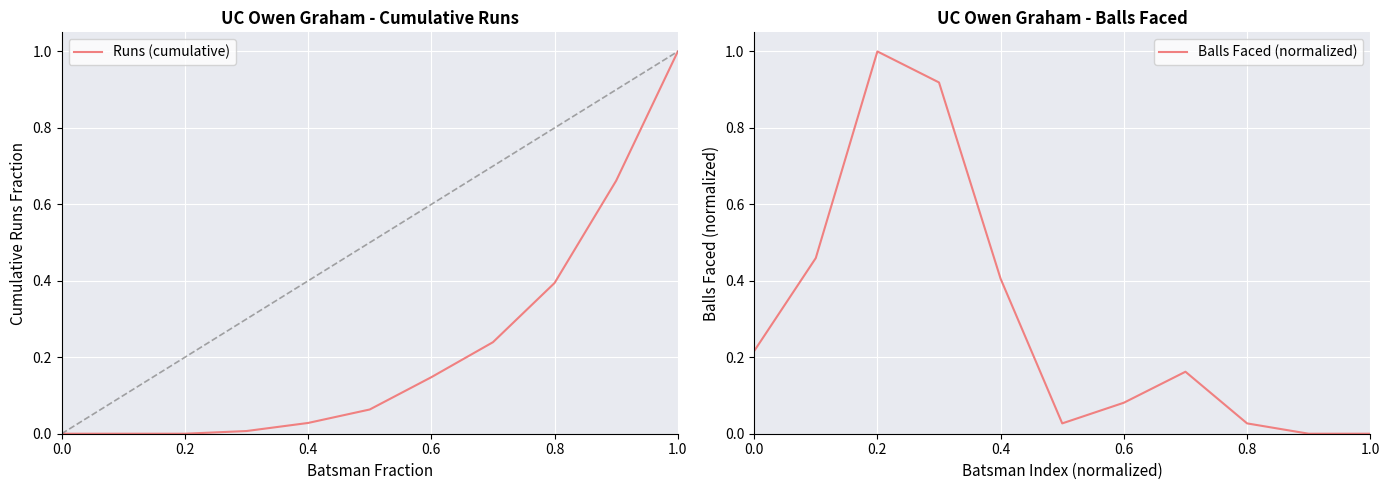

What is the maximum value shown in the chart?

1.0